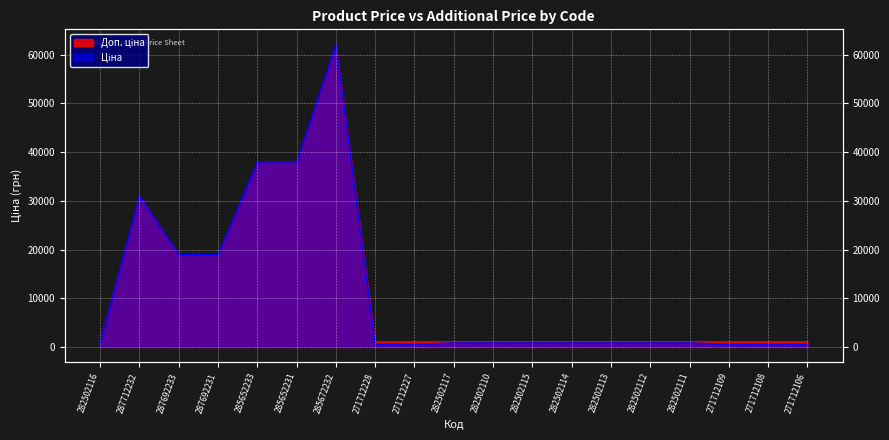

At which category is the sum across all series the highest?

285672232